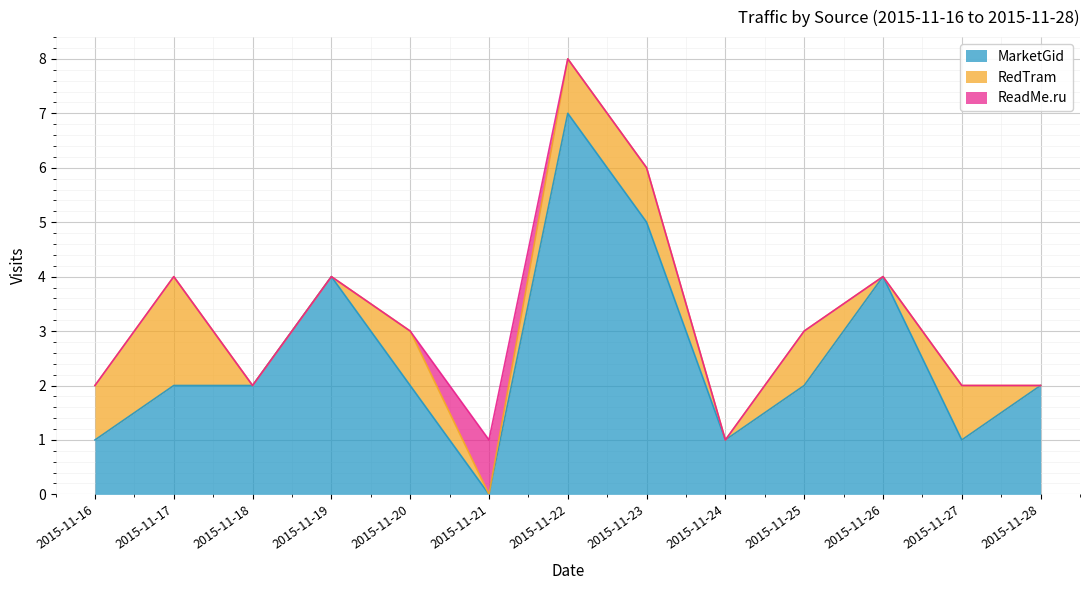

How many values in the MarketGid series are below 2?

4